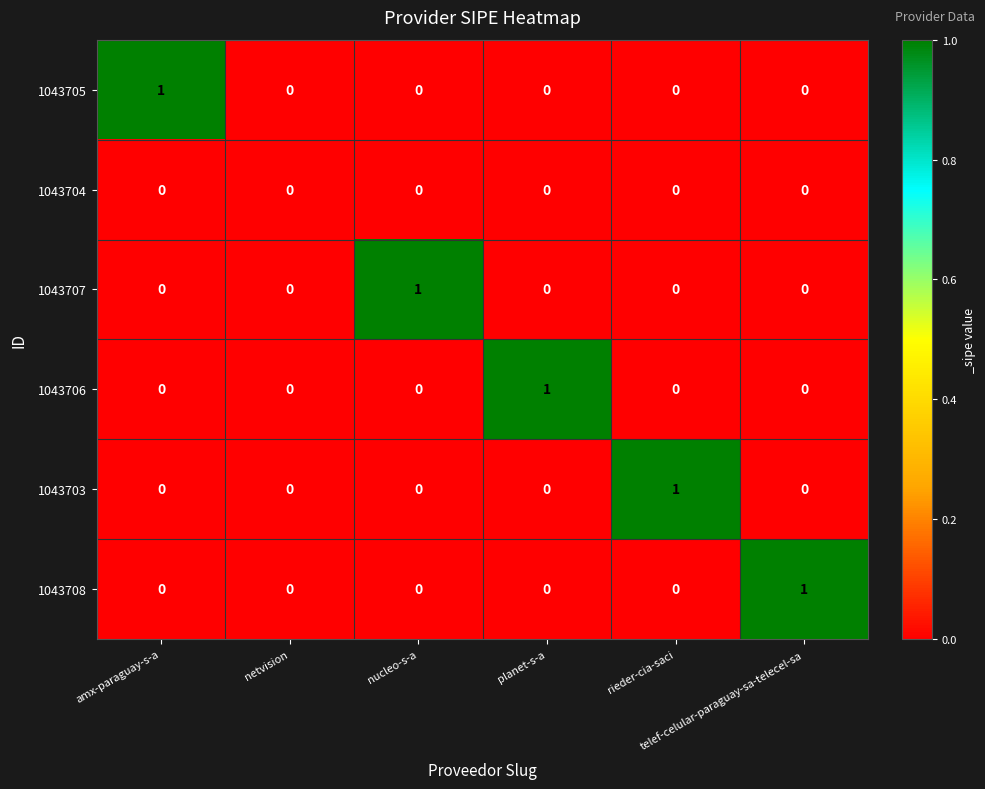

How many 1043706 values are between 0 and 1?

6